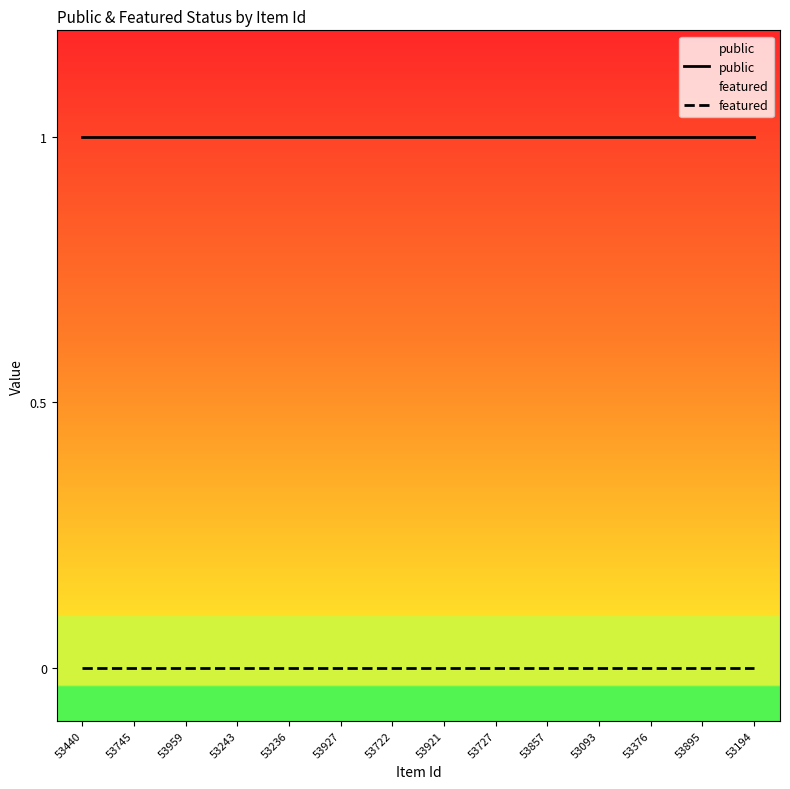

What are all the series names shown in the legend?

public, featured